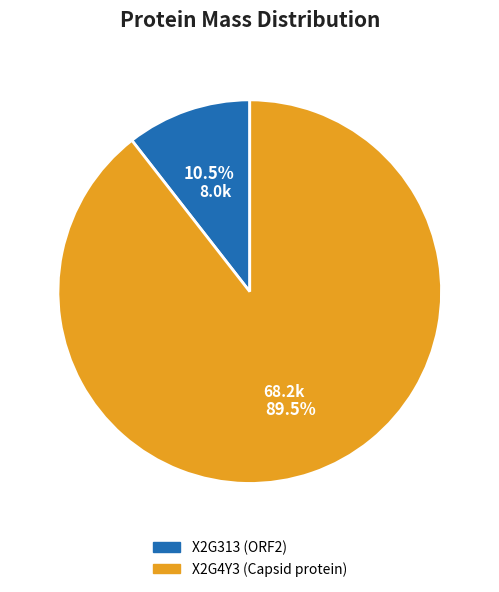

What percentage do X2G313 (ORF2) and X2G4Y3 (Capsid protein) together represent?

100.0%